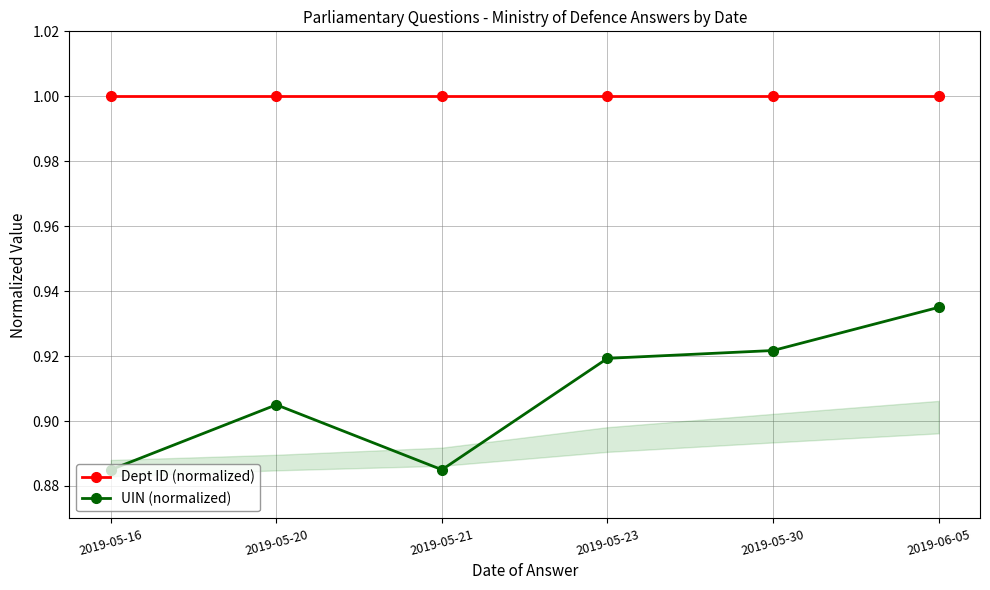

Where is the first local maximum for UIN (normalized)?

2019-05-20